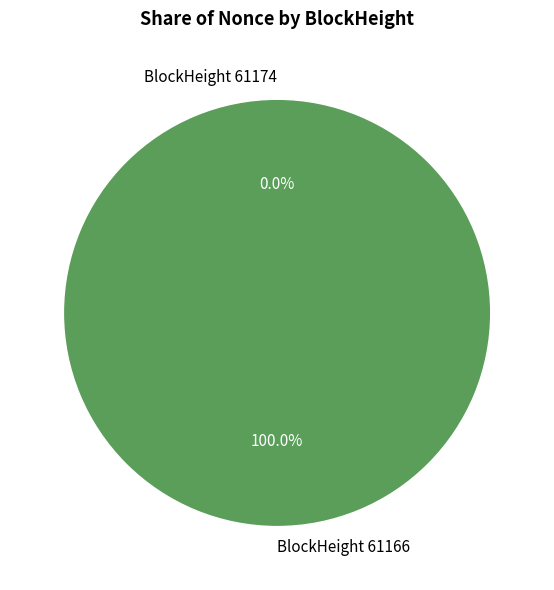

What percentage is the BlockHeight 61166 slice, to the nearest percent?

100%